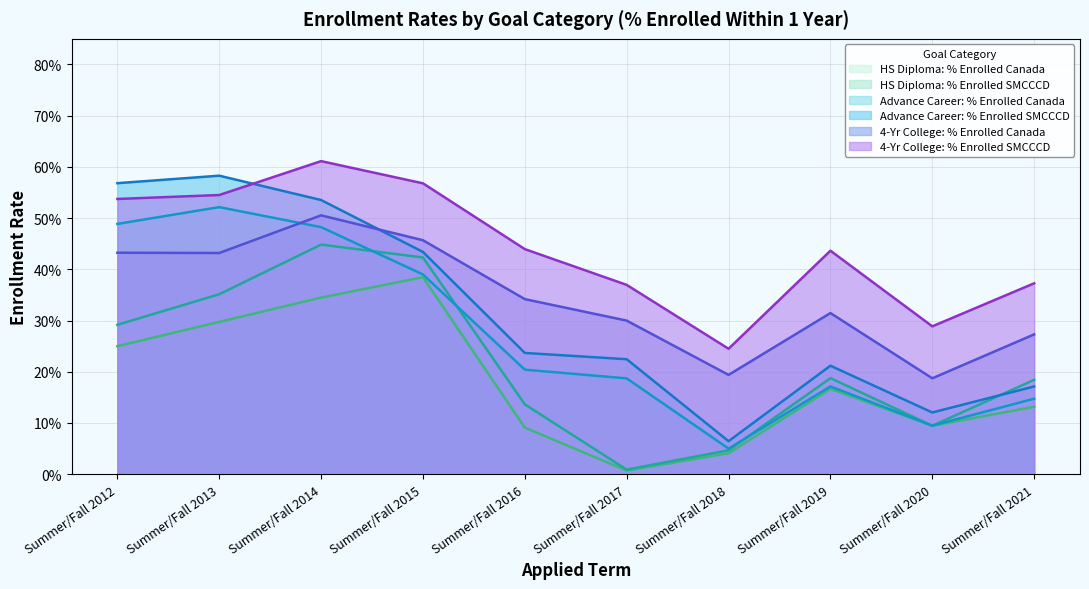

What is the spread (max minus min) of values at Summer/Fall 2015?

0.2